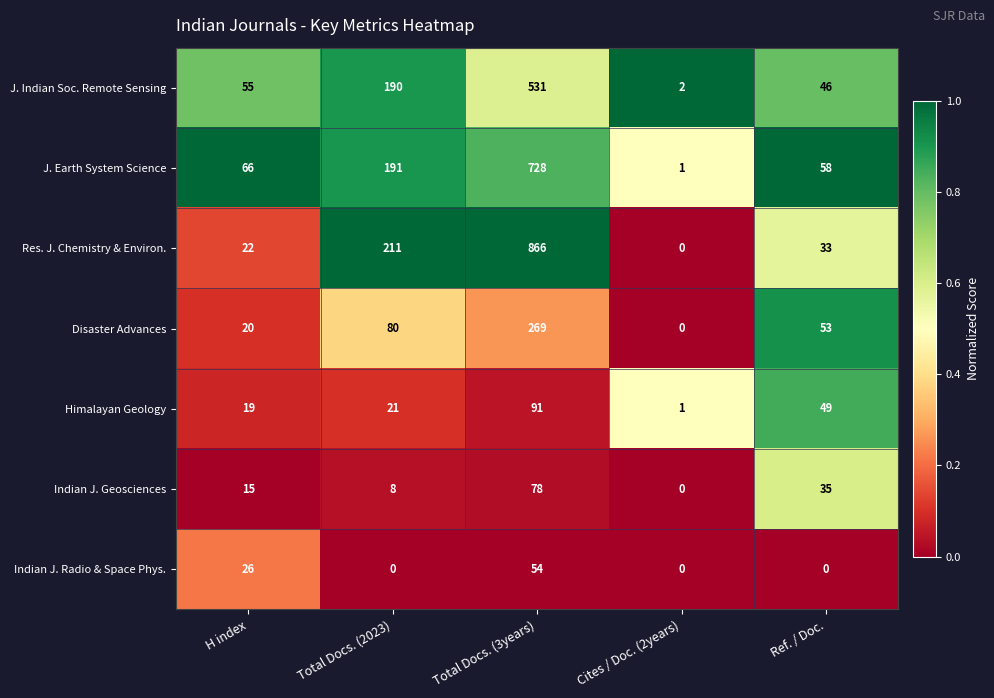

Count the number of categories in the chart.

5